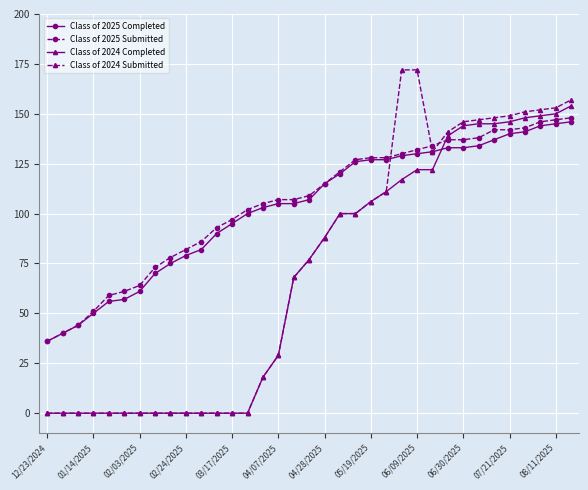

Which series has the largest range (max minus min)?

Class of 2024 Submitted